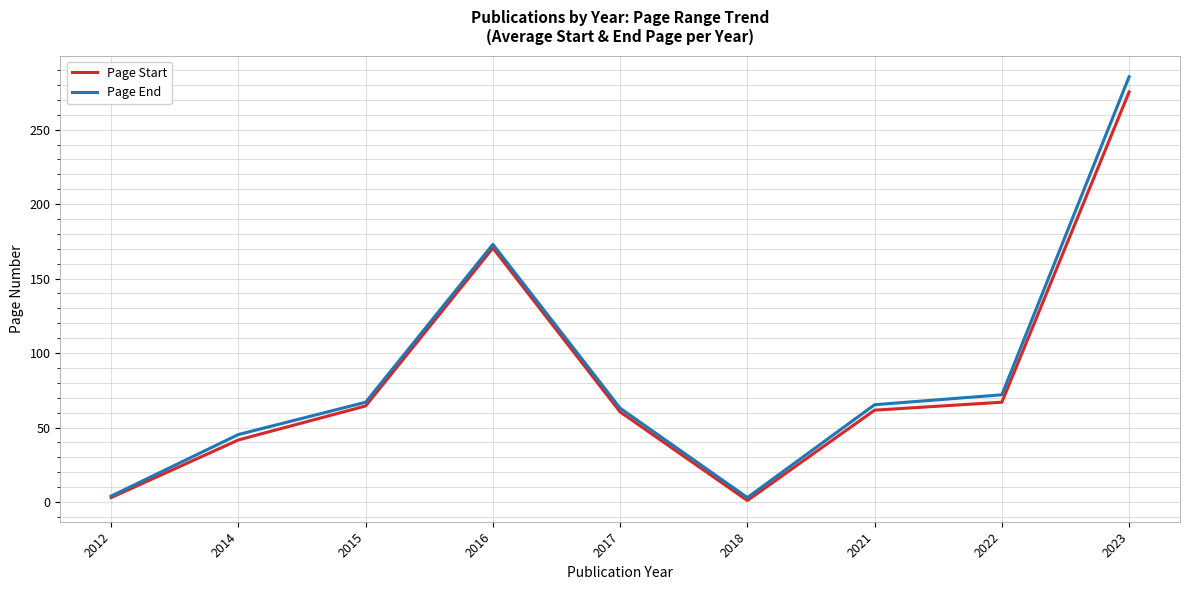

True or false: Page Start and Page End cross at least once.

False